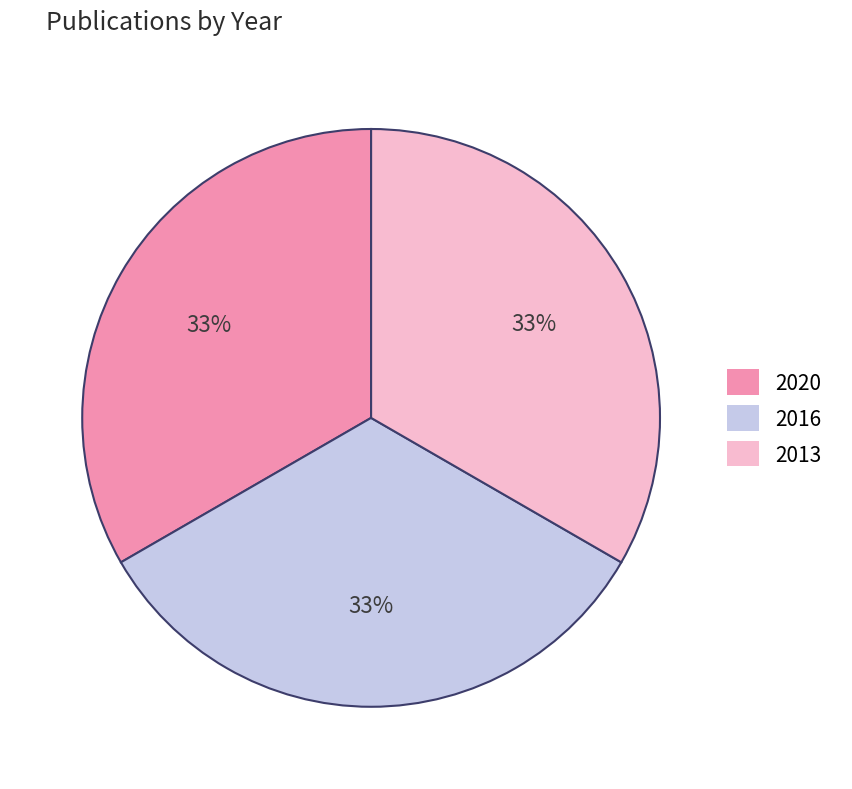

How many segments does this pie chart have?

3